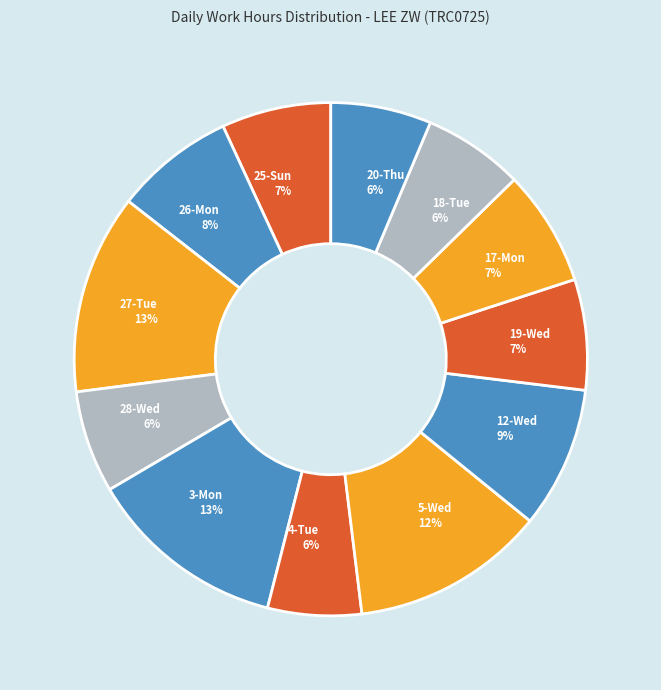

How many segments does this pie chart have?

12